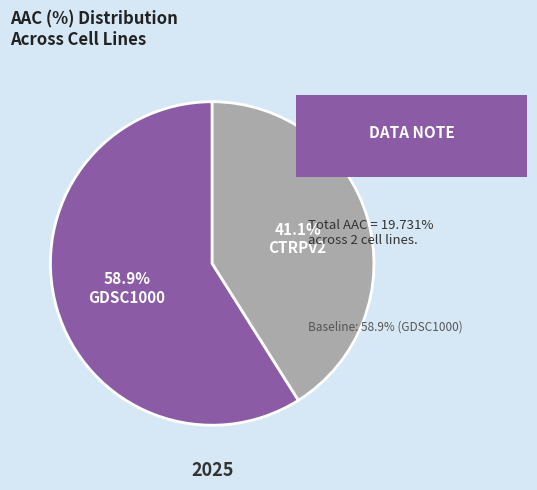

Does any single category account for the majority?

Yes